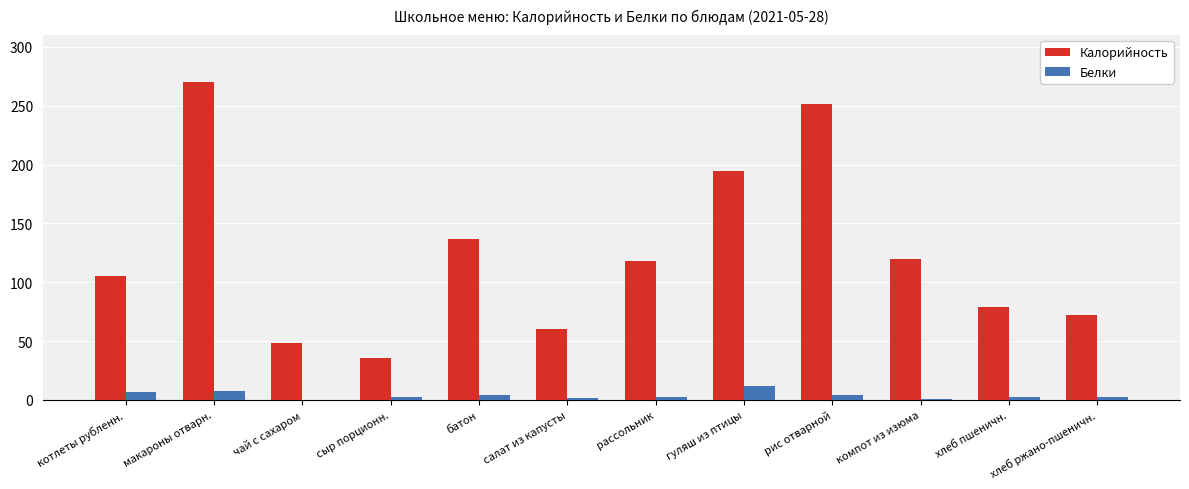

The Белки series shows 7.5 at макароны отварн.. True or false?

True